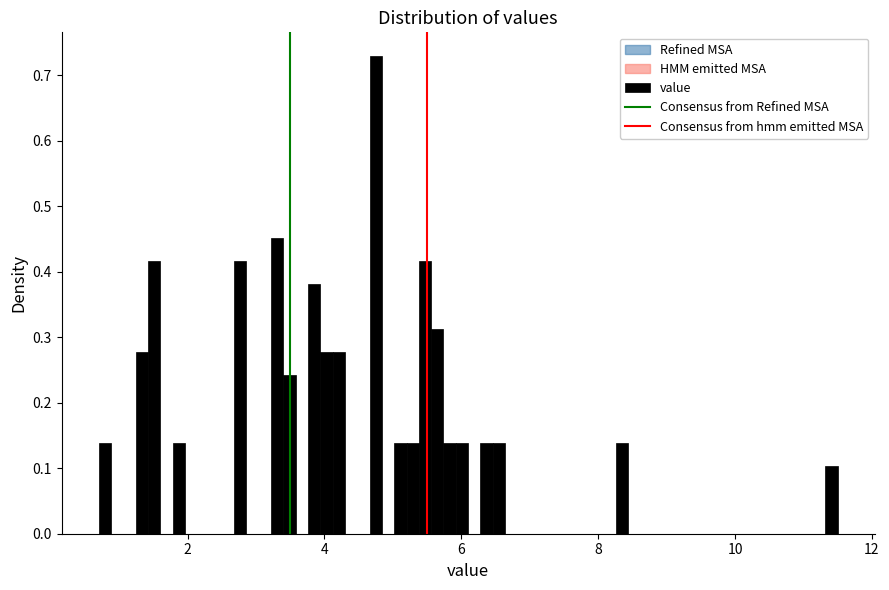

Read against the x-axis, roughly where is the centre of the tallest bar?

4.8